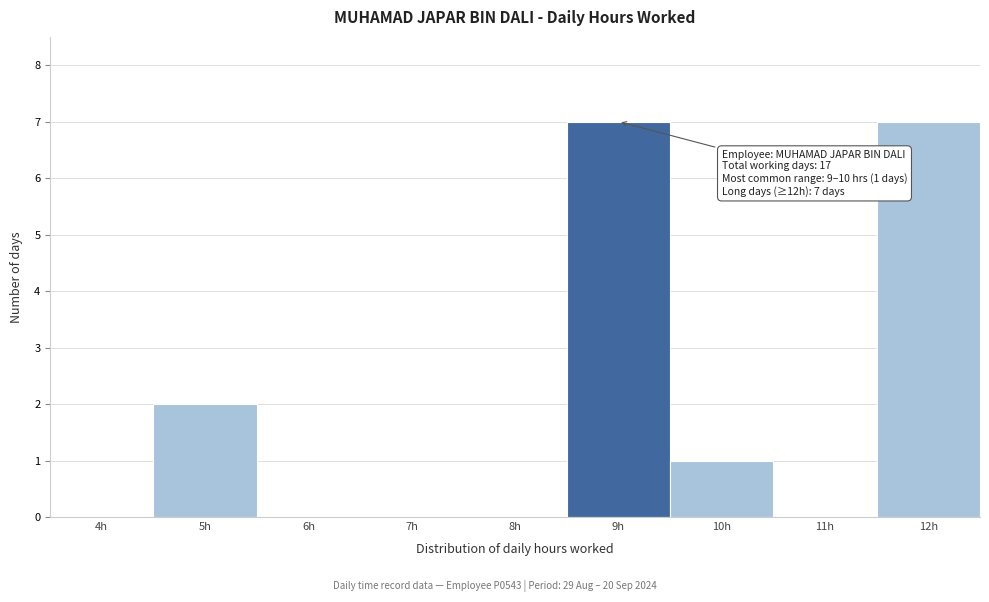

Reading left to right, extract all data points from this chart.

4h=0	5h=2	6h=0	7h=0	8h=0	9h=7	10h=1	11h=0	12h=7